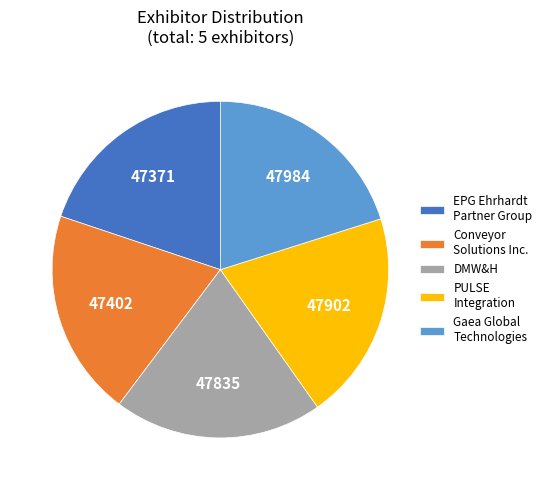

Combined, do DMW&H and Conveyor Solutions Inc. account for over 50%?

No